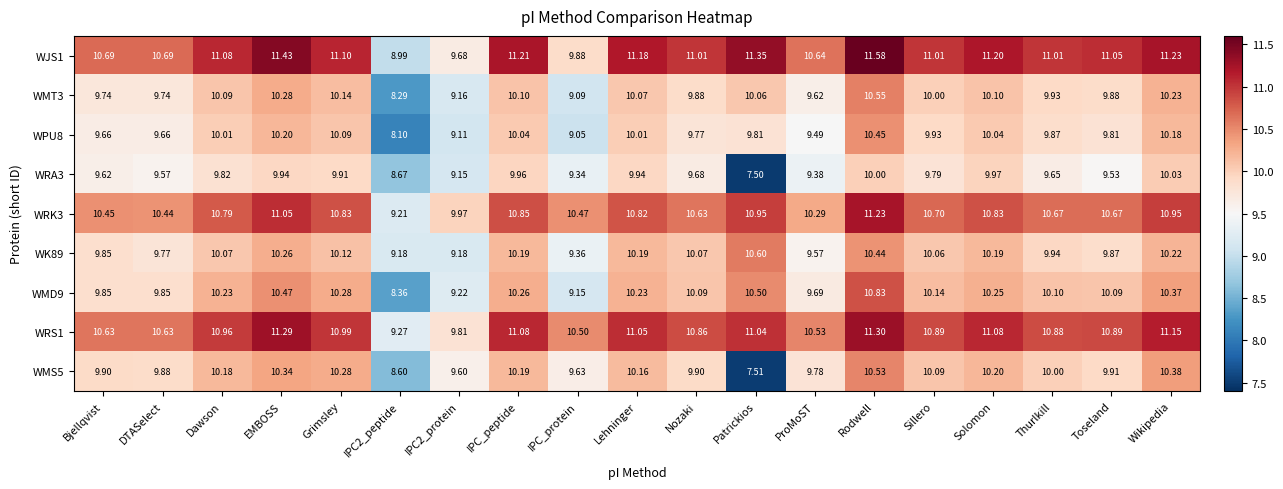

Which series has the widest spread of values?

WMS5